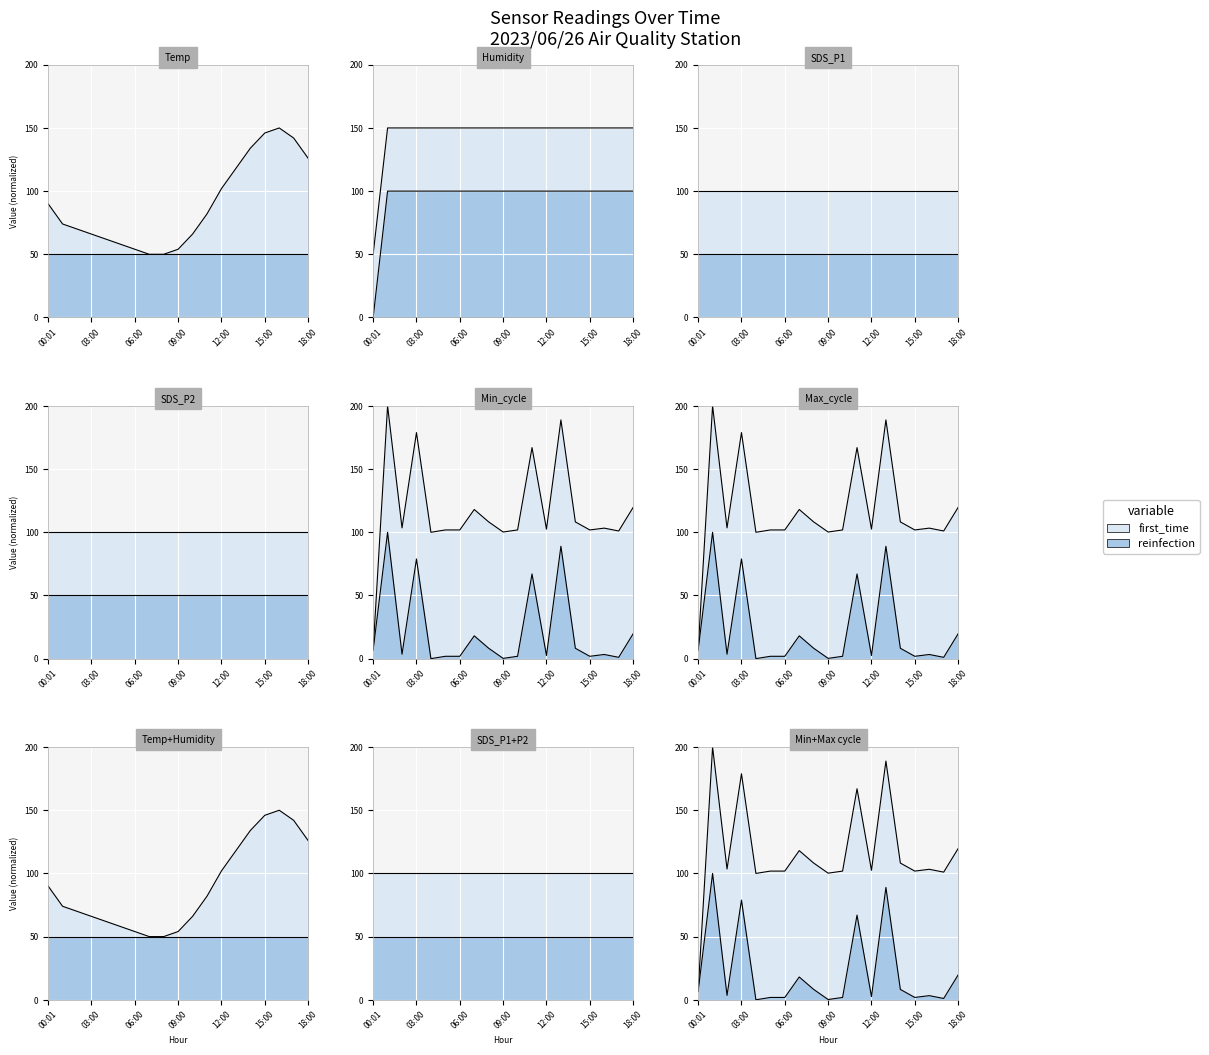

Which category has the highest value in the Min_cycle series?

01:00